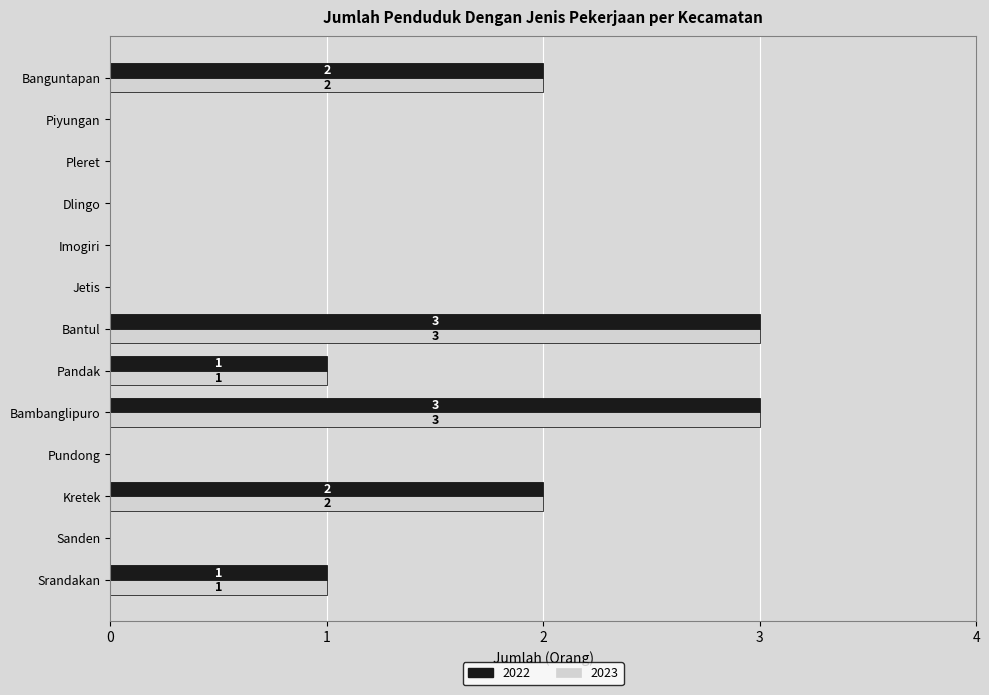

What is the highest value of the 2022 series?

3